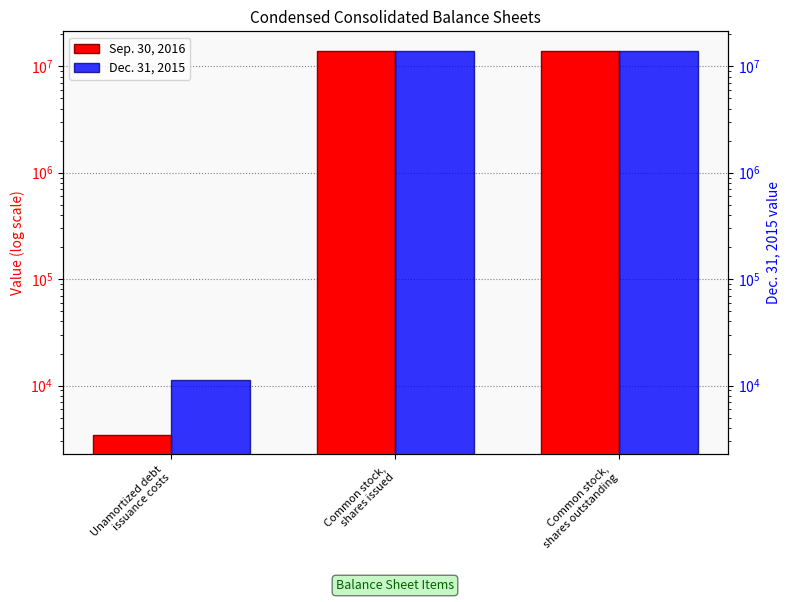

What is the label of the 2nd bar from the right?

Common stock,
shares issued